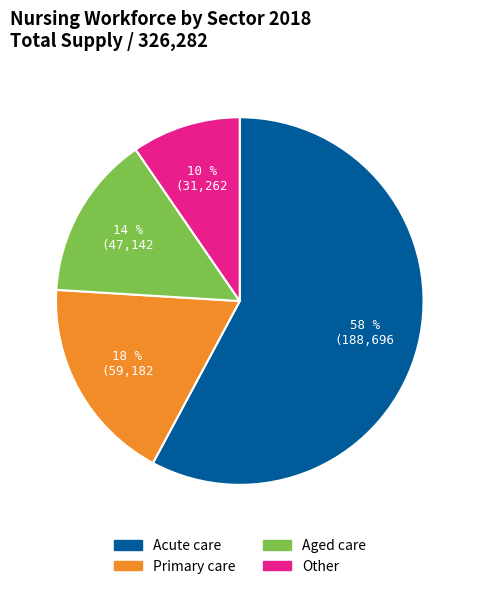

What is the smallest slice in the pie chart?

Other